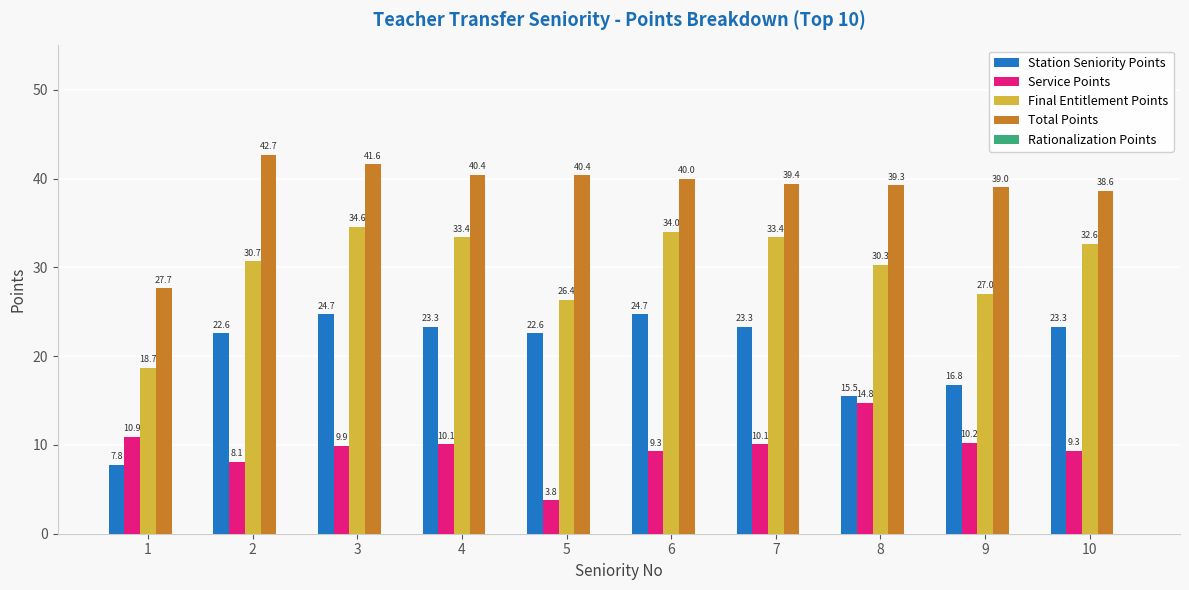

Is it true that Final Entitlement Points equals 18.7 at 1?

True